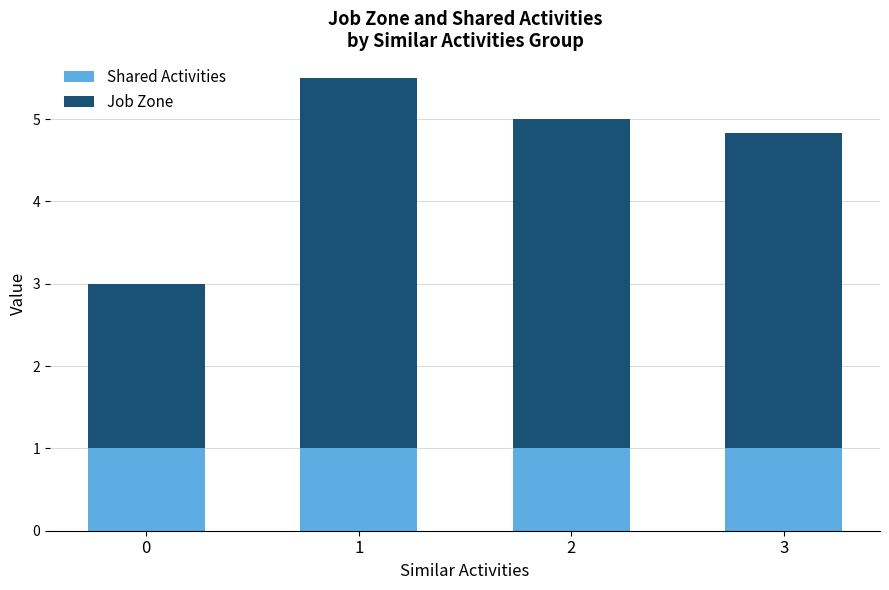

What is the maximum value for Shared Activities?

1.0